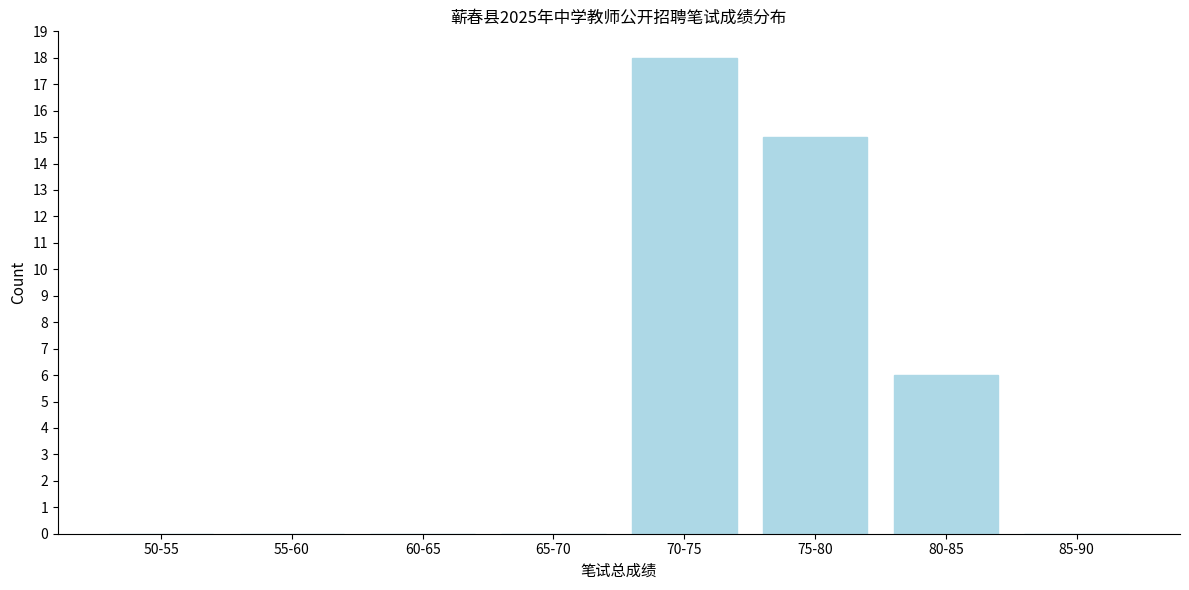

Reading left to right, extract all data points from this chart.

50-55=0	55-60=0	60-65=0	65-70=0	70-75=18	75-80=15	80-85=6	85-90=0